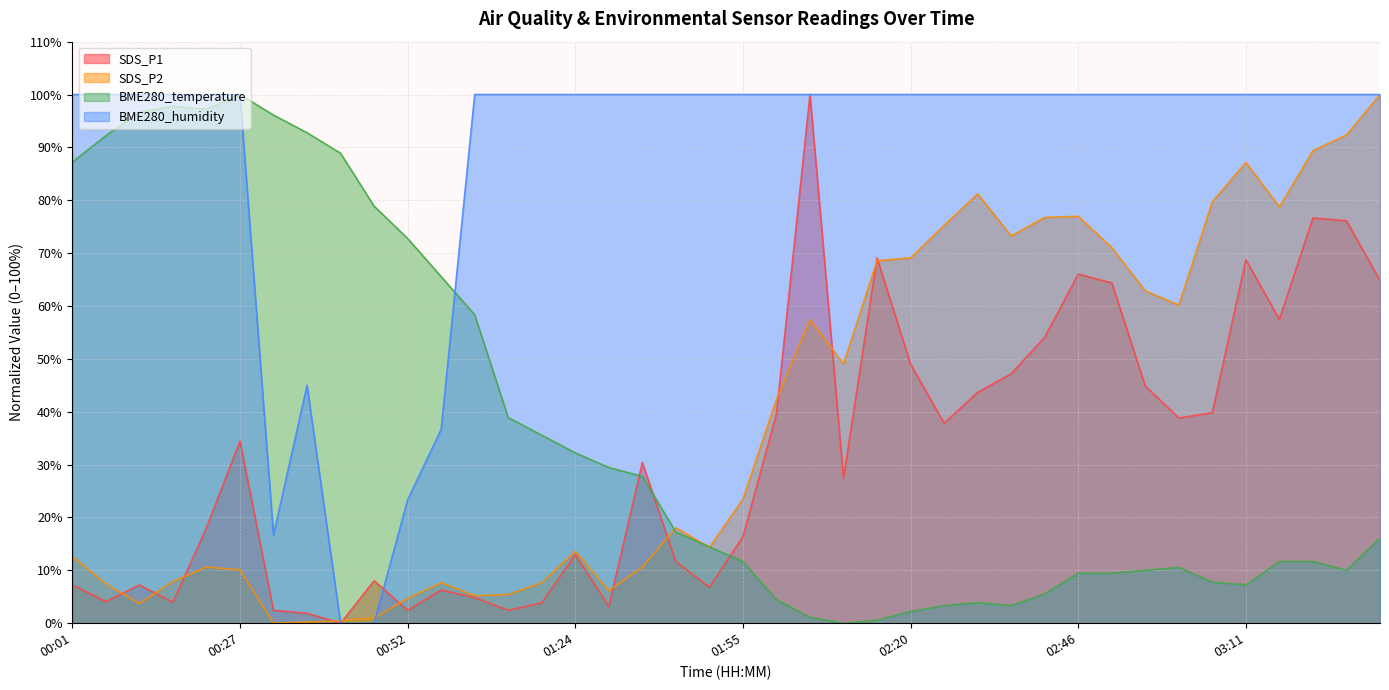

List the labels in order of BME280_temperature value, largest first.

00:27, 00:17, 00:22, 00:12, 00:32, 00:37, 00:07, 00:42, 00:01, 00:47, 00:52, 00:58, 01:03, 01:13, 01:18, 01:24, 01:29, 01:34, 01:44, 03:32, 01:49, 01:55, 03:17, 03:22, 03:01, 02:56, 03:27, 02:46, 02:51, 03:06, 03:11, 02:41, 02:00, 02:31, 02:25, 02:36, 02:20, 02:05, 02:15, 02:10